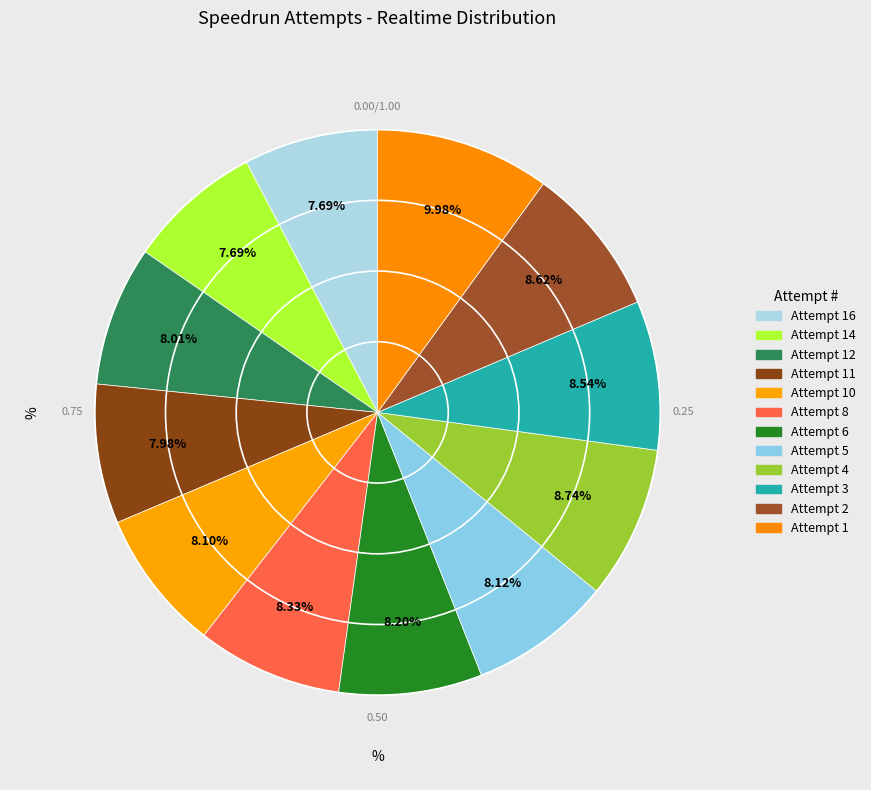

Approximately how many times larger is the value at Attempt 6 compared to Attempt 8?

1.0